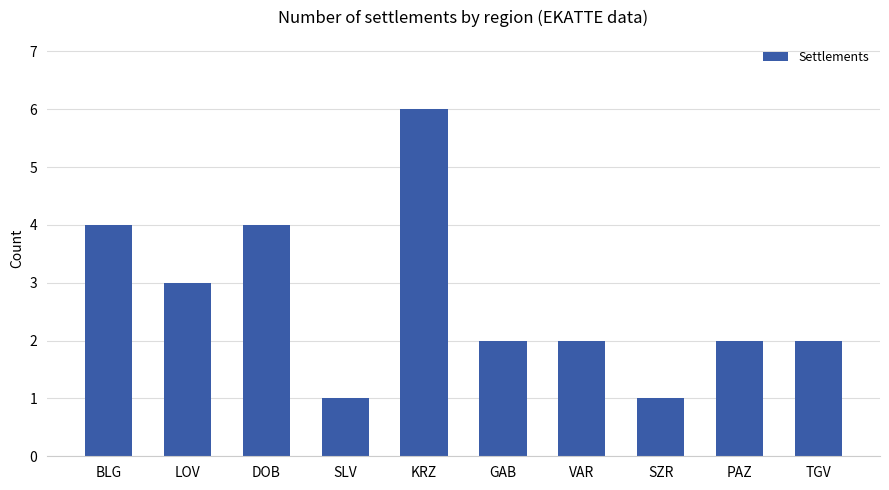

How many series are shown in this chart?

1